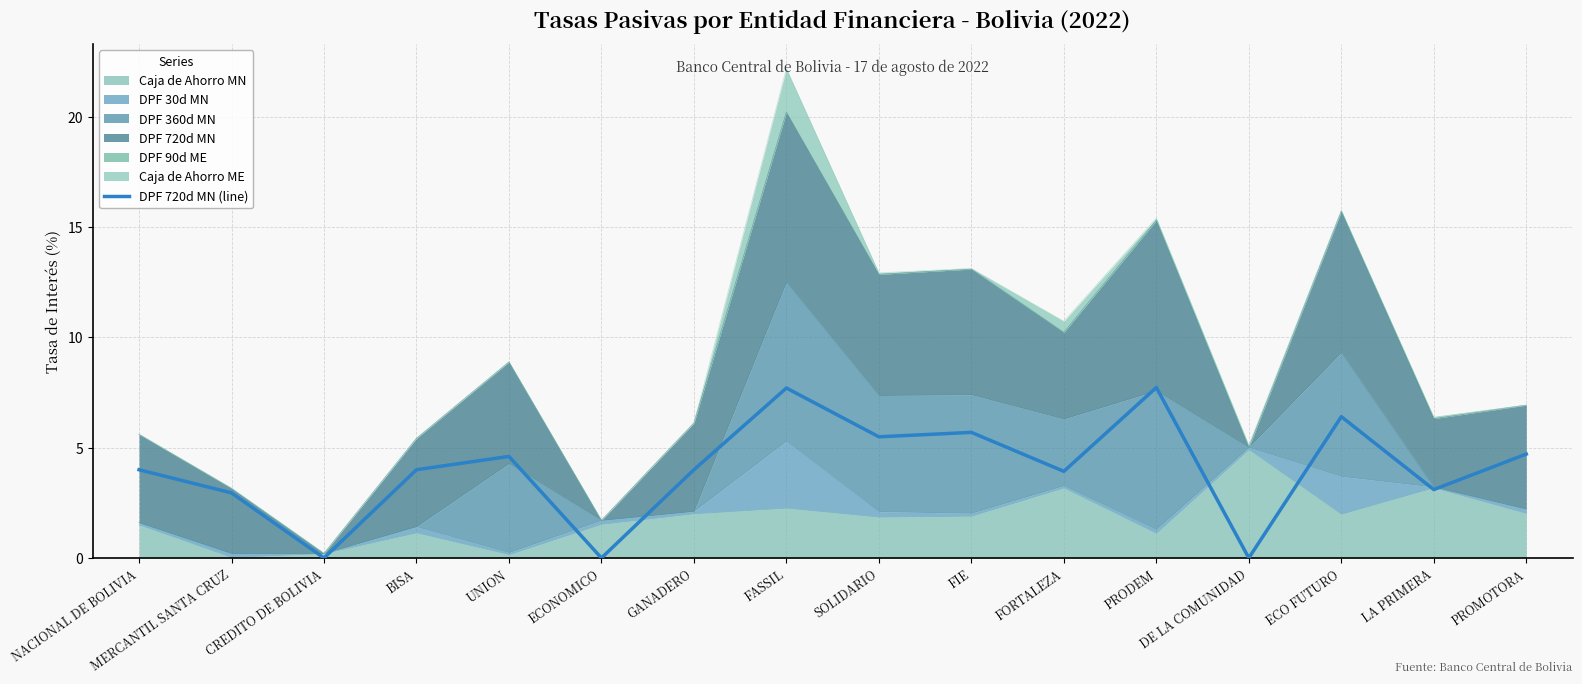

How many data points are above 4?

7